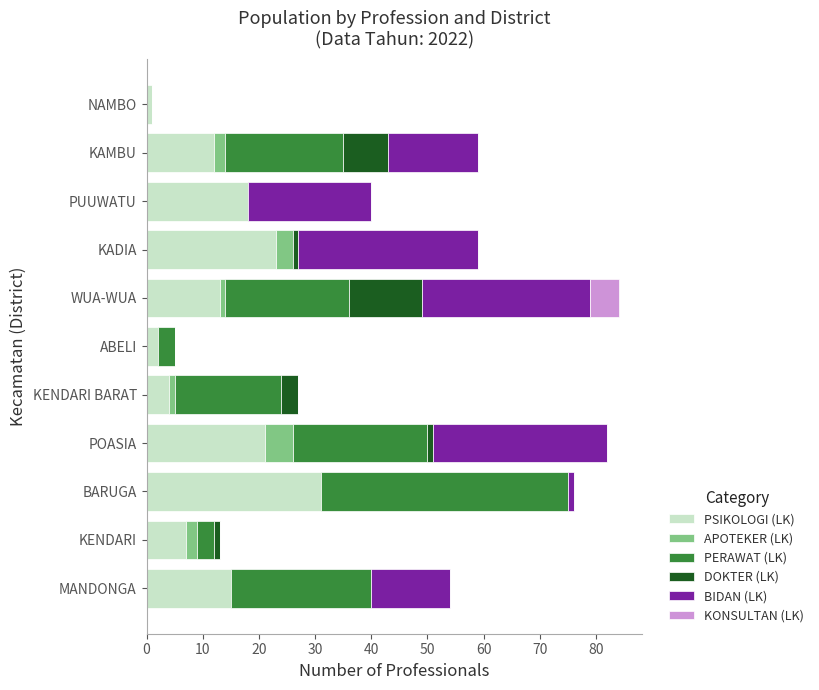

Count the number of data series in this chart.

6